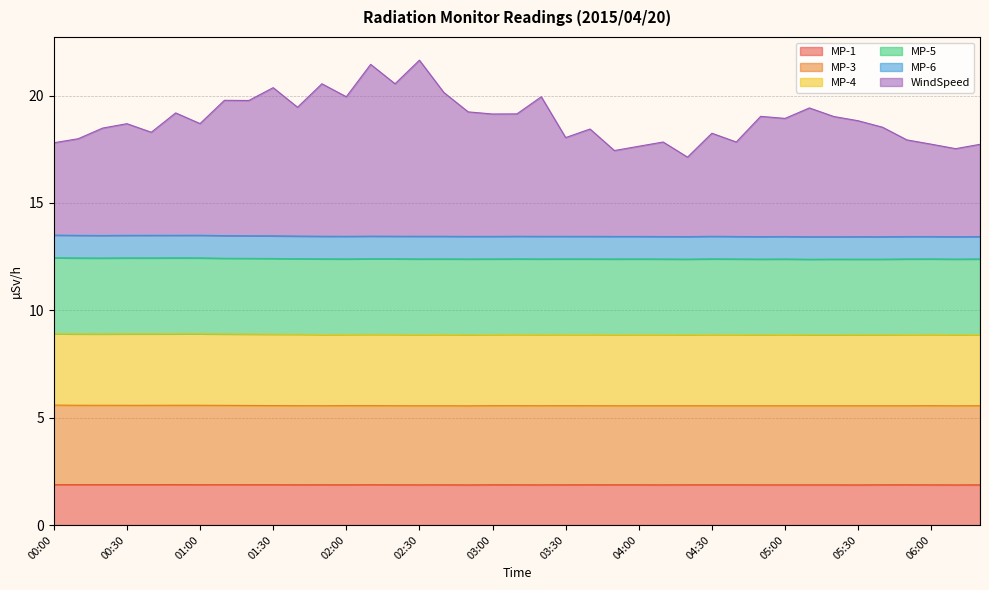

What is the total value across all series at 03:00?

19.1